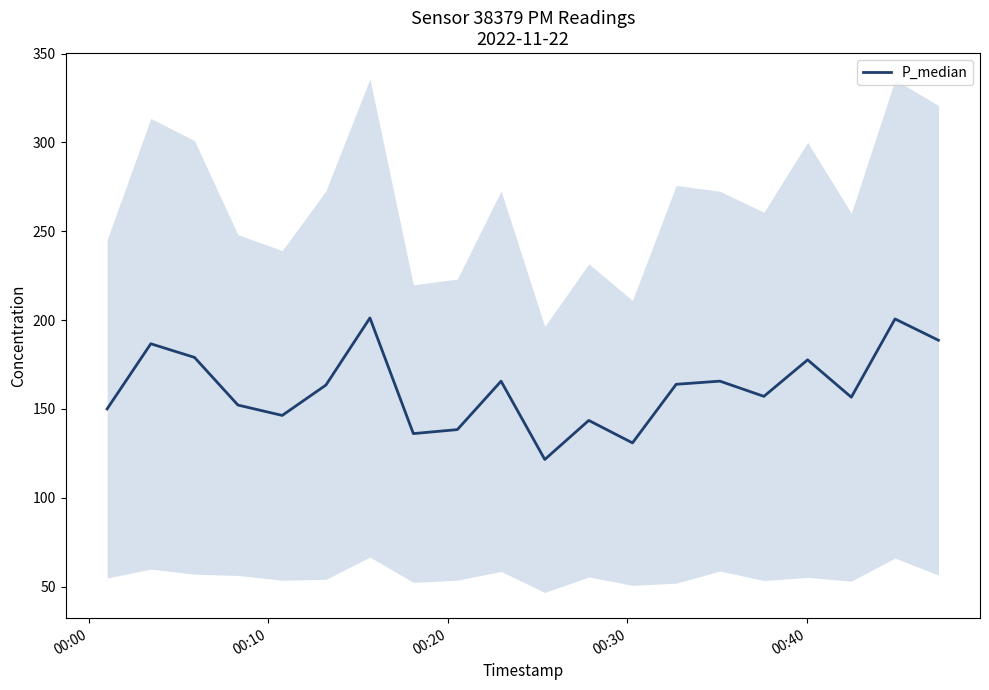

What is the maximum value for P_median?

201.2